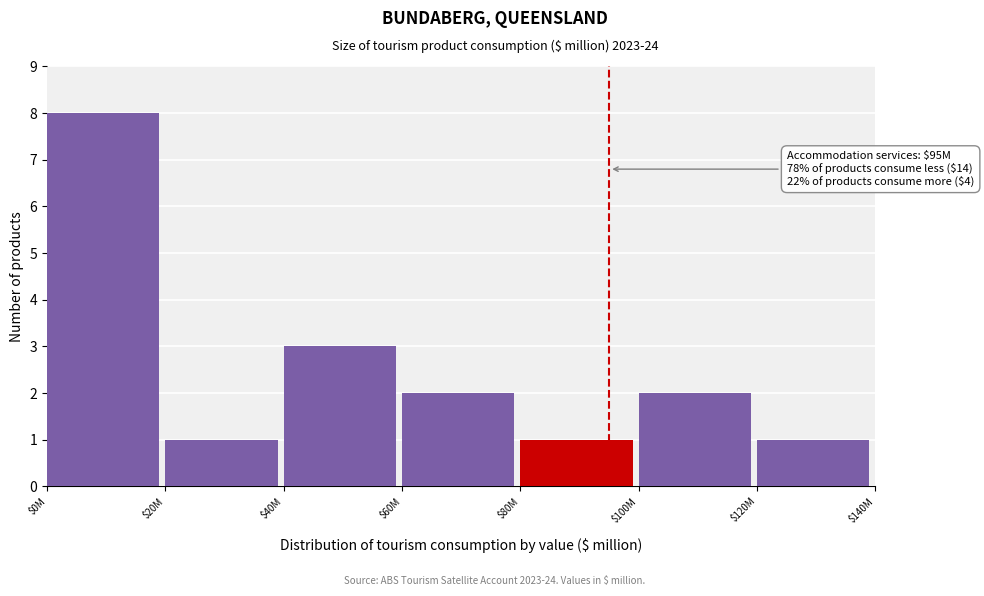

Reading right to left, transcribe all the data shown in this chart.

1	2	1	2	3	1	8